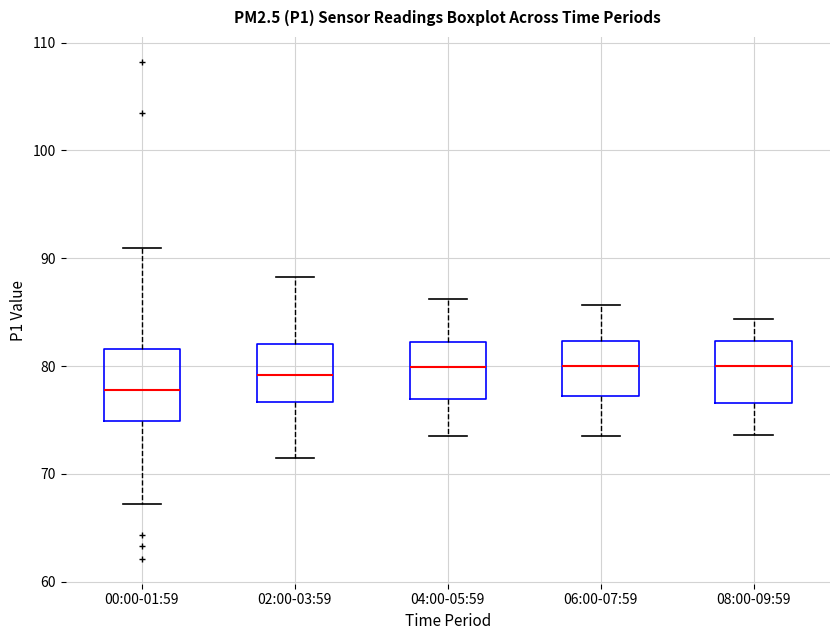

Which box has the lowest median line?

00:00-01:59